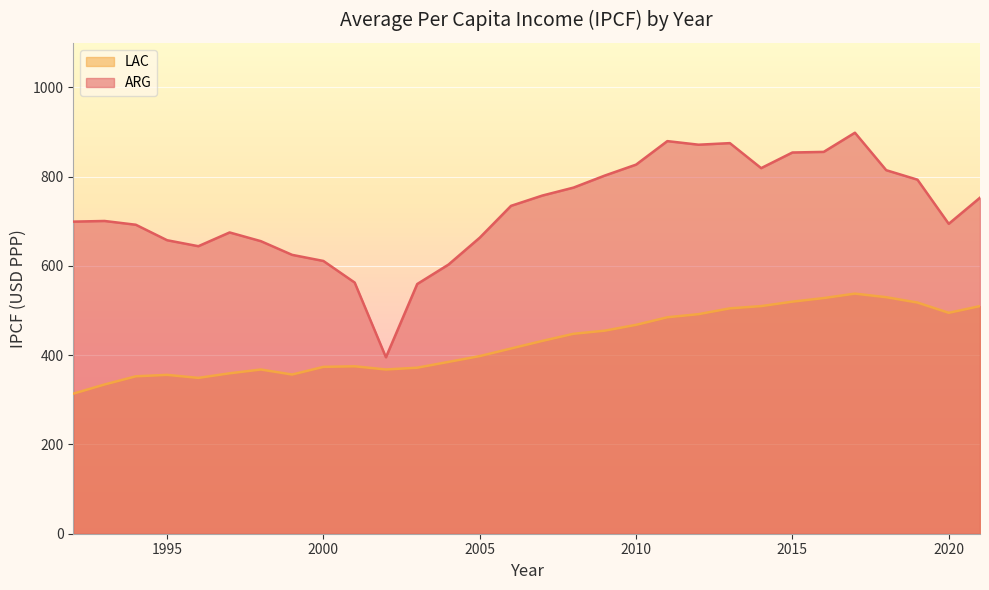

What is the maximum value for LAC?

538.0